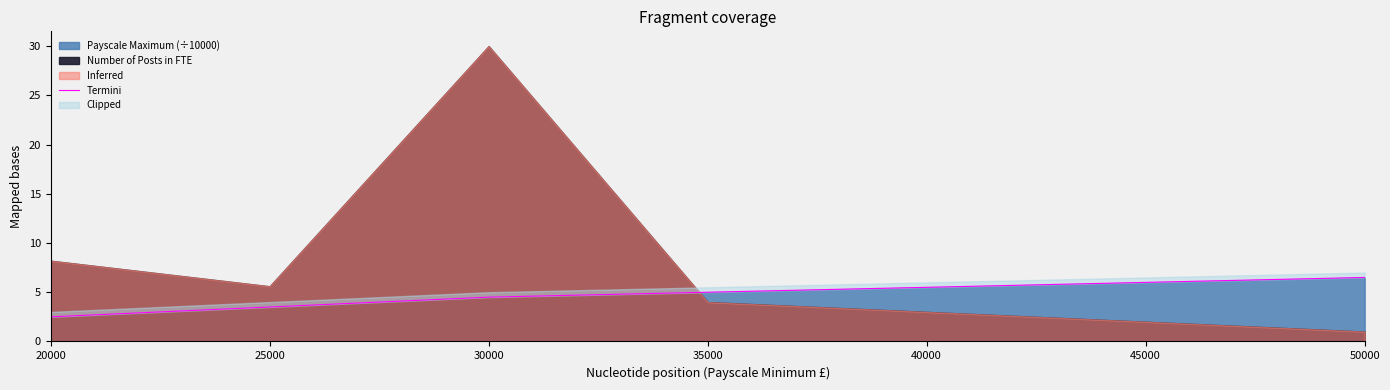

How many values are below 4?

2